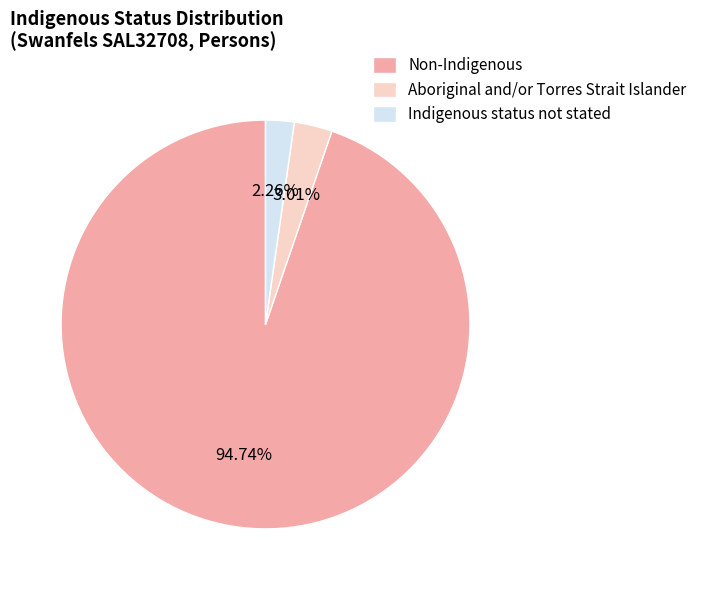

Between Indigenous status not stated and Aboriginal and/or Torres Strait Islander, which is larger?

Aboriginal and/or Torres Strait Islander